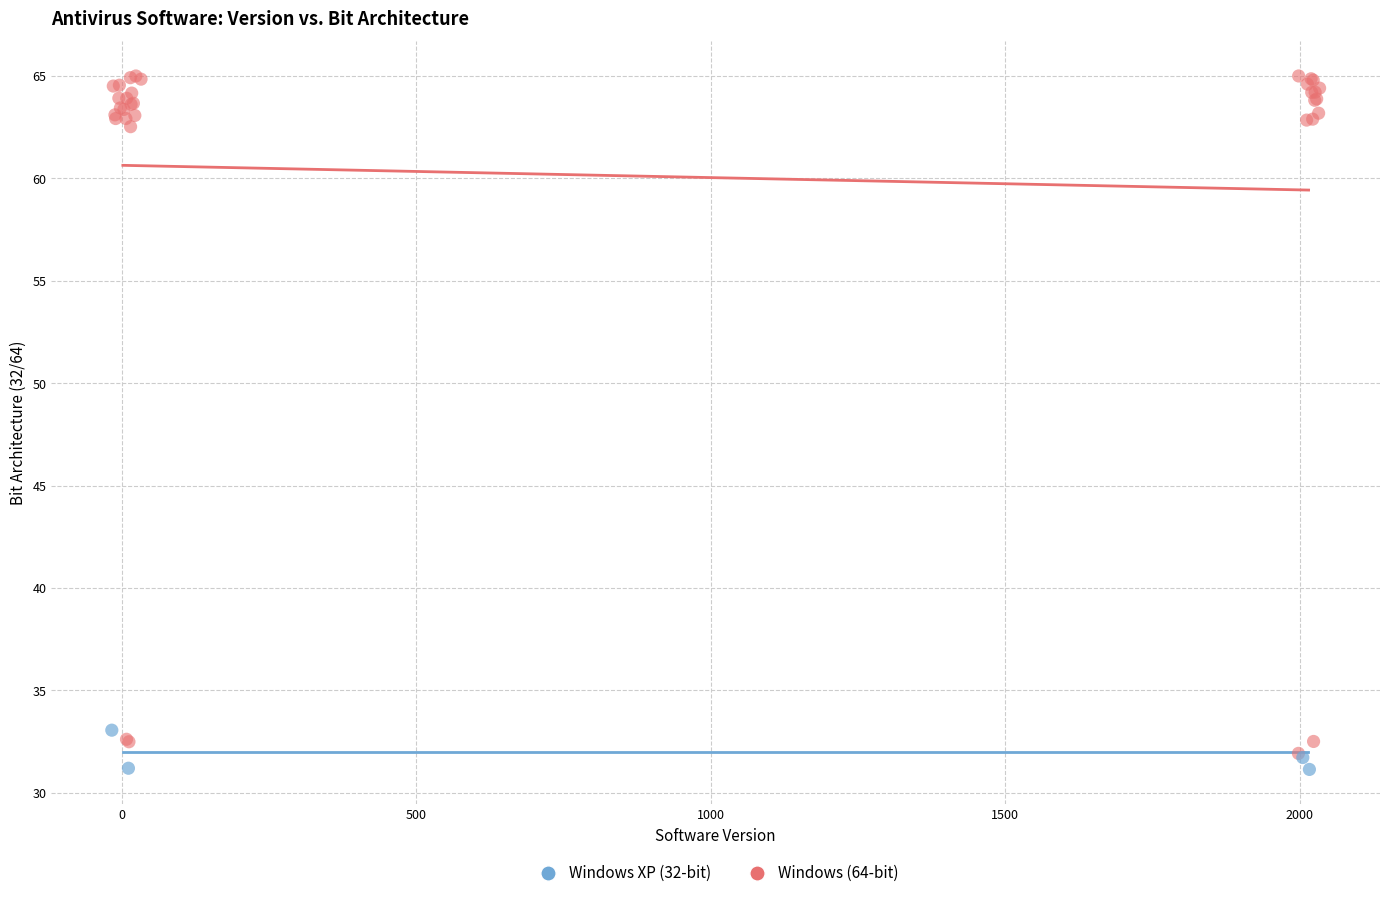

Which series reaches the maximum Y coordinate?

Windows (64-bit)